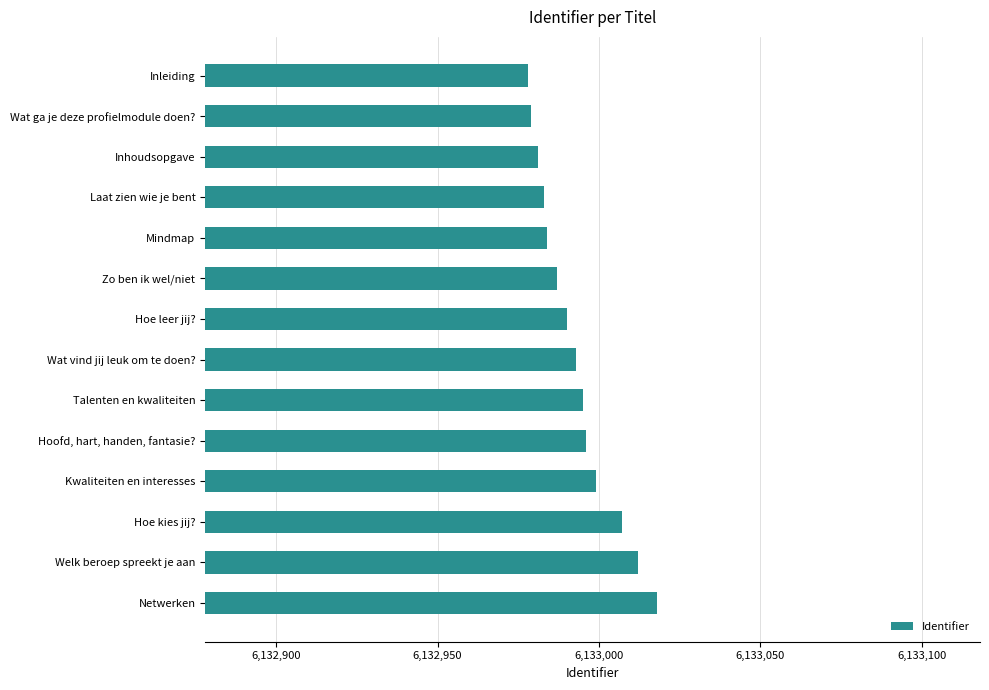

Reading bottom to top, list all the values displayed in this chart.

Netwerken=6133018	Welk beroep spreekt je aan=6133012	Hoe kies jij?=6133007	Kwaliteiten en interesses=6132999	Hoofd, hart, handen, fantasie?=6132996	Talenten en kwaliteiten=6132995	Wat vind jij leuk om te doen?=6132993	Hoe leer jij?=6132990	Zo ben ik wel/niet=6132987	Mindmap=6132984	Laat zien wie je bent=6132983	Inhoudsopgave=6132981	Wat ga je deze profielmodule doen?=6132979	Inleiding=6132978